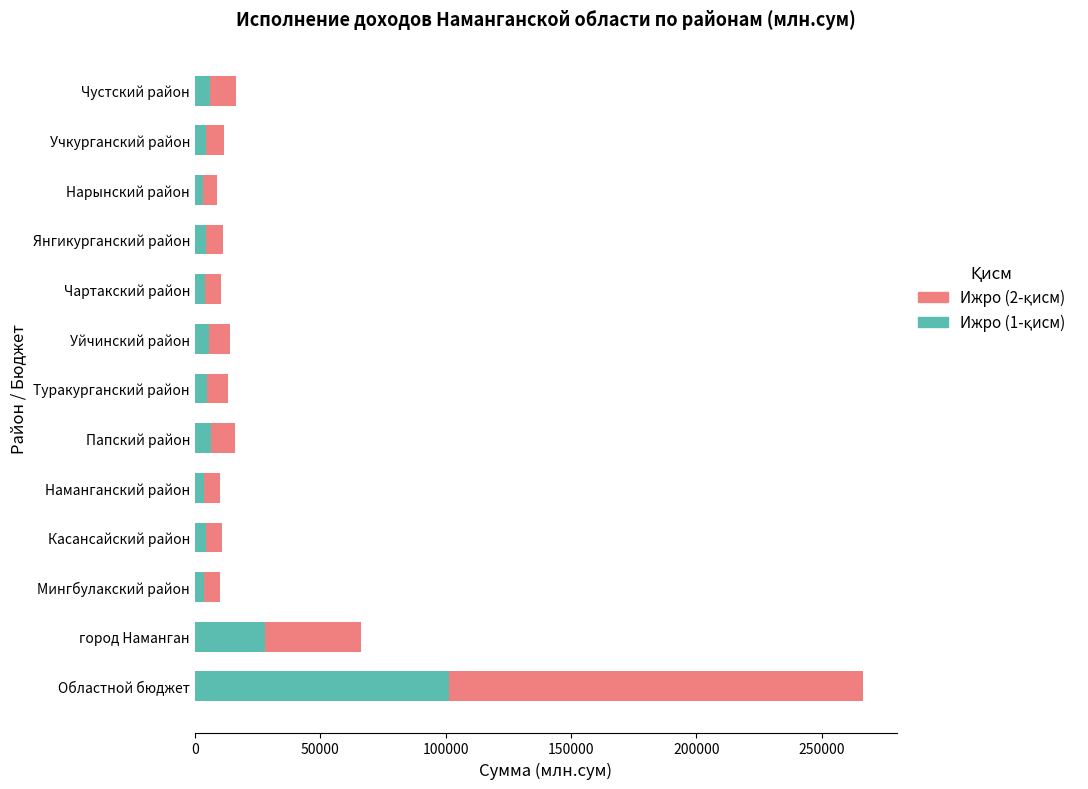

At which category is the sum across all series the highest?

Областной бюджет